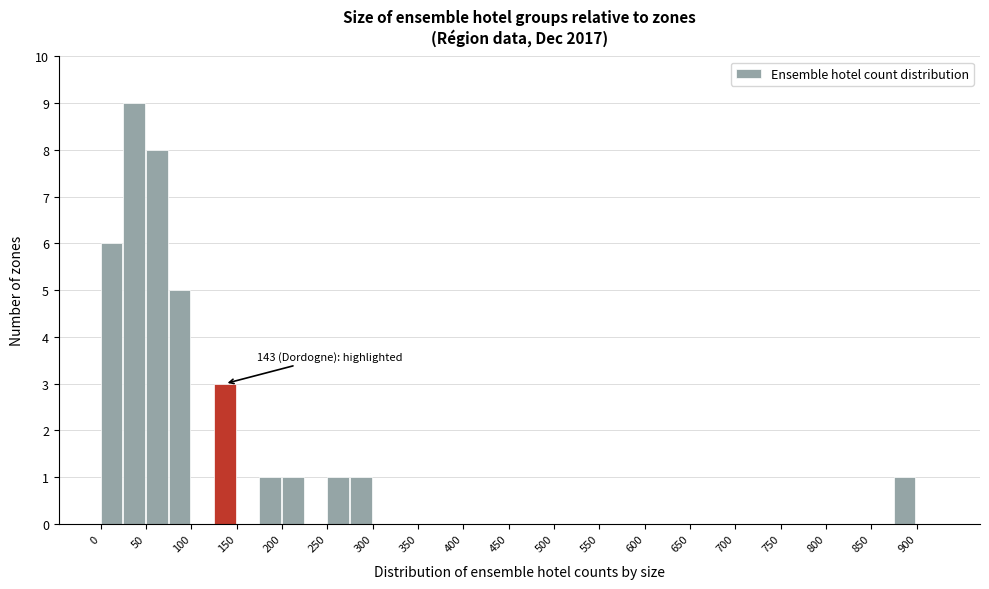

Over which range of the x-axis is the bar tallest?

25 to 50